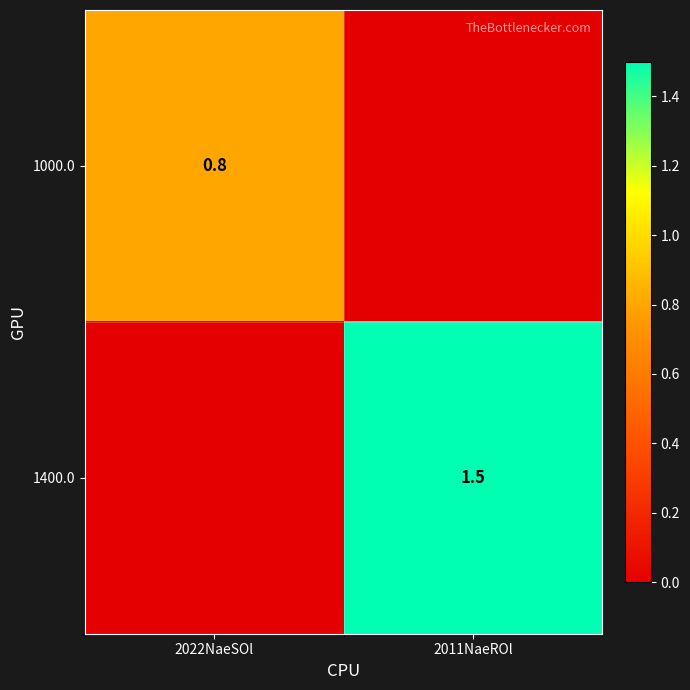

The 1400.0 series shows 0.8 at 2011NaeROl. True or false?

False